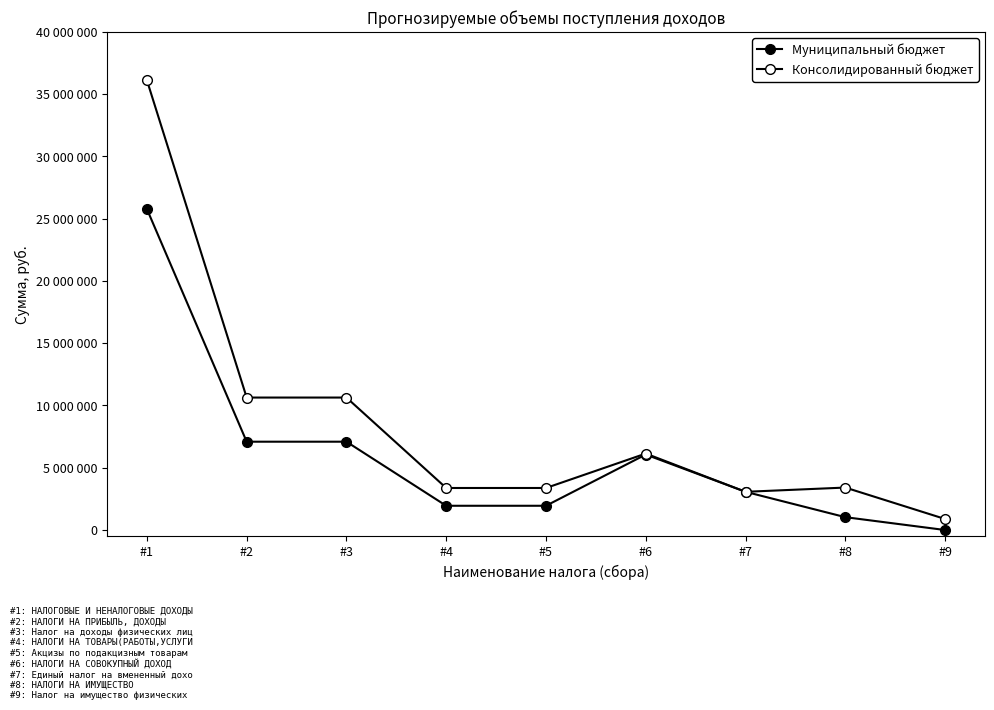

What is the total value across all series at #5?

5321985